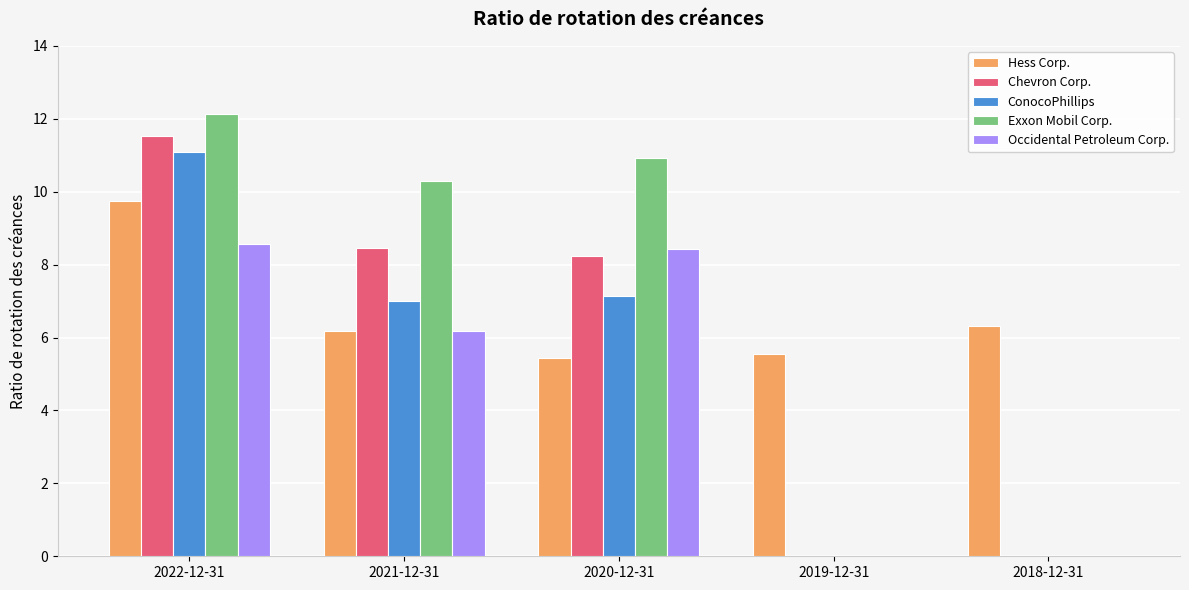

Which series has the largest range (max minus min)?

Exxon Mobil Corp.